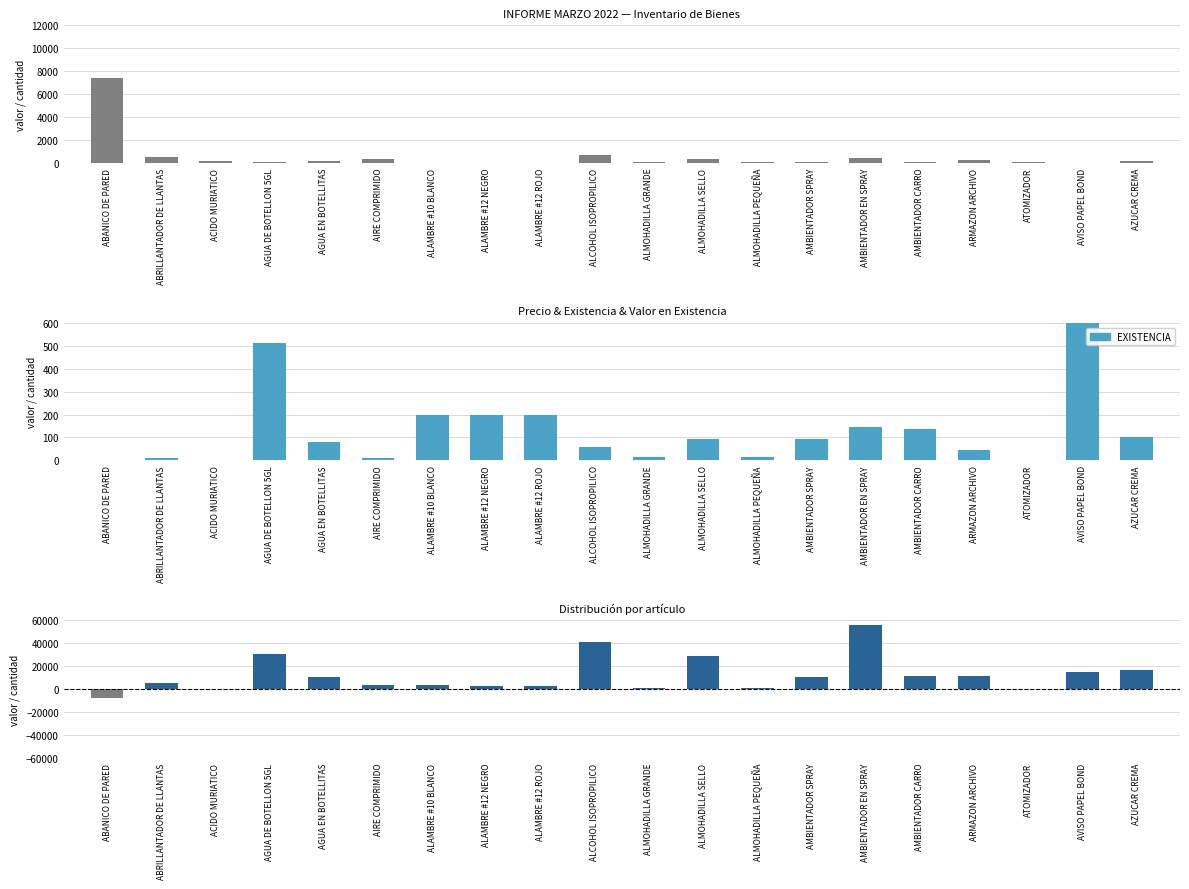

The value of VALOR - PRECIO at AIRE COMPRIMIDO is 794.8. True or false?

False